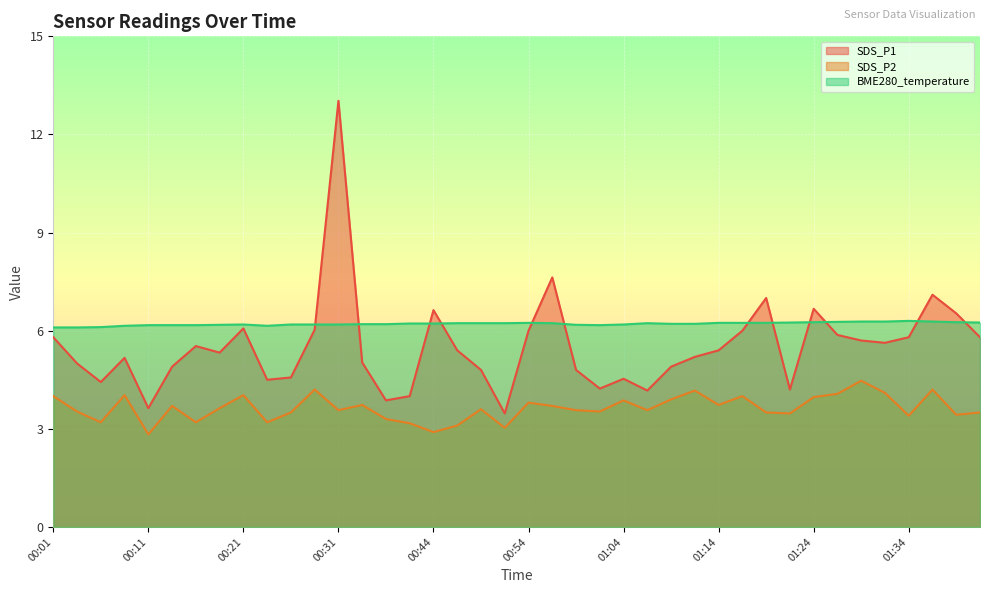

What position from the right is 01:39?

2